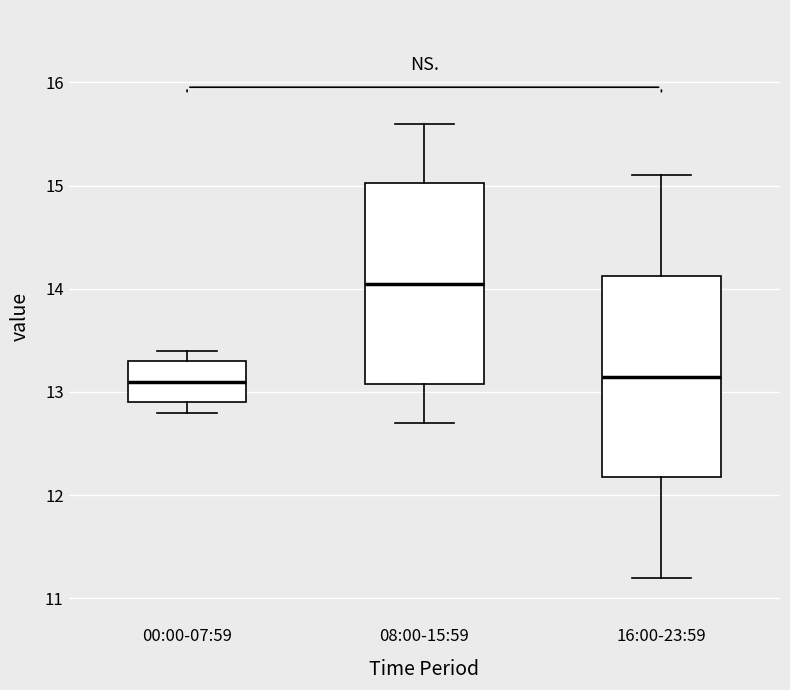

Reading left to right, transcribe this box plot: for each box, give where its median line is, the range the box spans, and where its two whiskers end, as read against the y-axis. The values are not printed on the chart, so give them approximately, as read against the axis.

00:00-07:59: median 13.1, box 12.9 to 13.3, whiskers 12.8 to 13.4
08:00-15:59: median 14.1, box 13.1 to 15.0, whiskers 12.7 to 15.6
16:00-23:59: median 13.2, box 12.2 to 14.1, whiskers 11.2 to 15.1